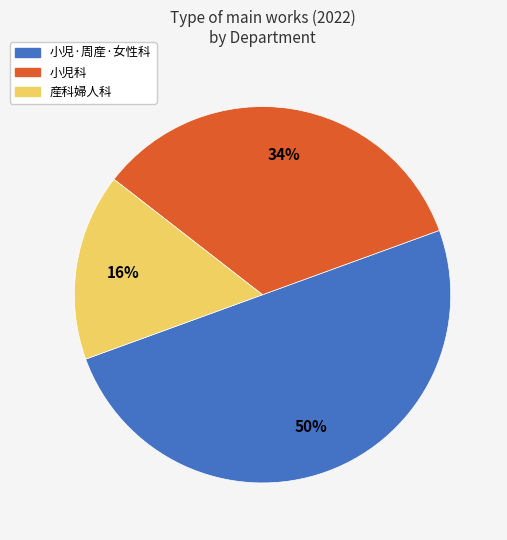

Rank the categories by value from lowest to highest.

産科婦人科, 小児科, 小児·周産·女性科